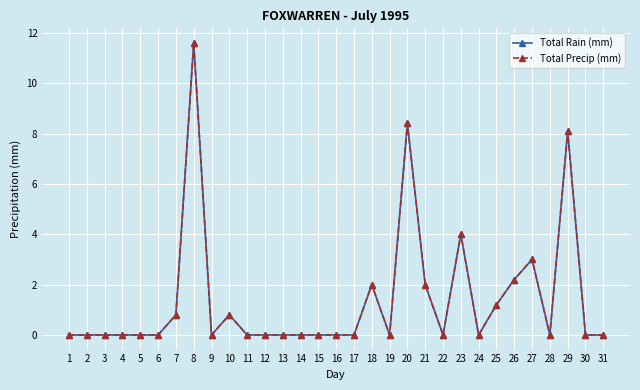

Which series has the largest total across all categories?

Total Rain (mm)